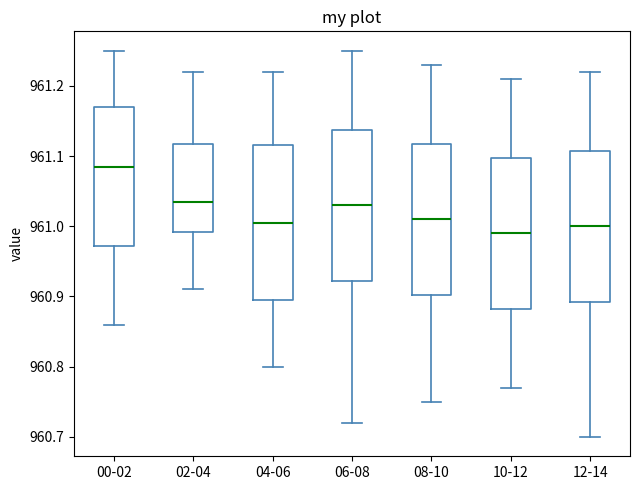

Reading left to right, transcribe this box plot: for each box, give where its median line is, the range the box spans, and where its two whiskers end, as read against the y-axis. The values are not printed on the chart, so give them approximately, as read against the axis.

00-02: median 961.09, box 960.97 to 961.17, whiskers 960.86 to 961.25
02-04: median 961.04, box 960.99 to 961.12, whiskers 960.91 to 961.22
04-06: median 961.01, box 960.90 to 961.12, whiskers 960.80 to 961.22
06-08: median 961.03, box 960.92 to 961.14, whiskers 960.72 to 961.25
08-10: median 961.01, box 960.90 to 961.12, whiskers 960.75 to 961.23
10-12: median 960.99, box 960.88 to 961.10, whiskers 960.77 to 961.21
12-14: median 961.00, box 960.89 to 961.11, whiskers 960.70 to 961.22